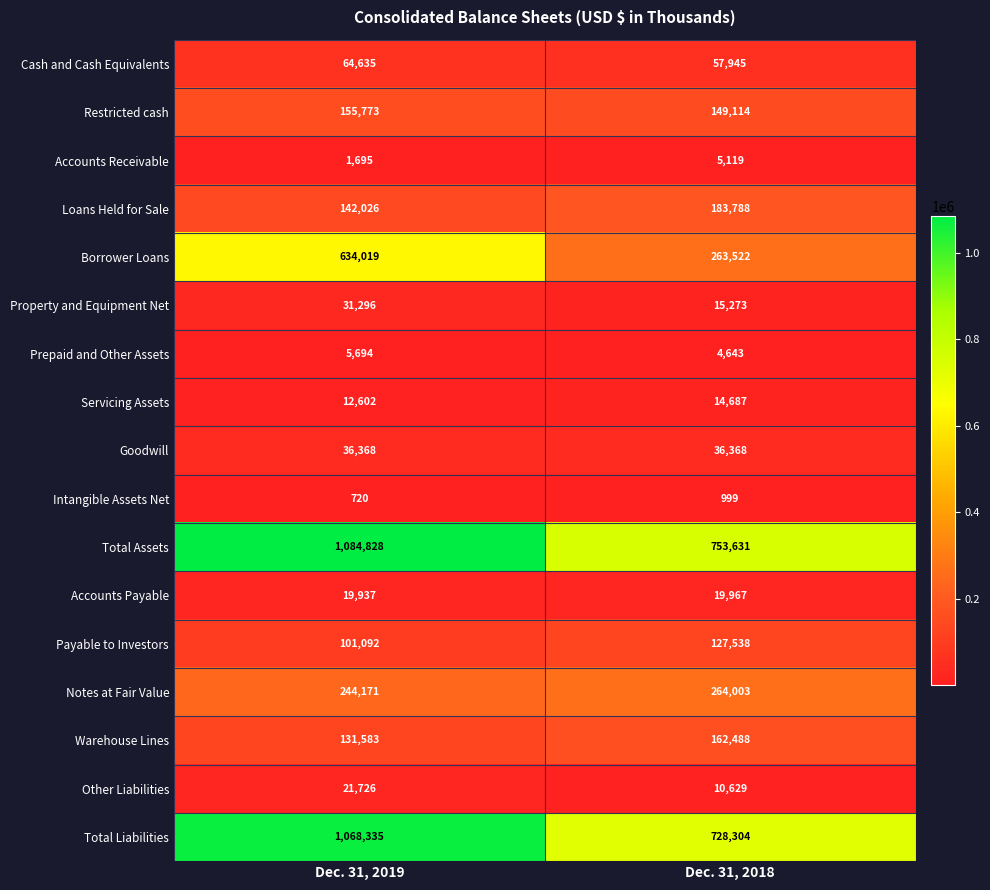

What is the difference between the highest and lowest values at Dec. 31, 2019?

1084108